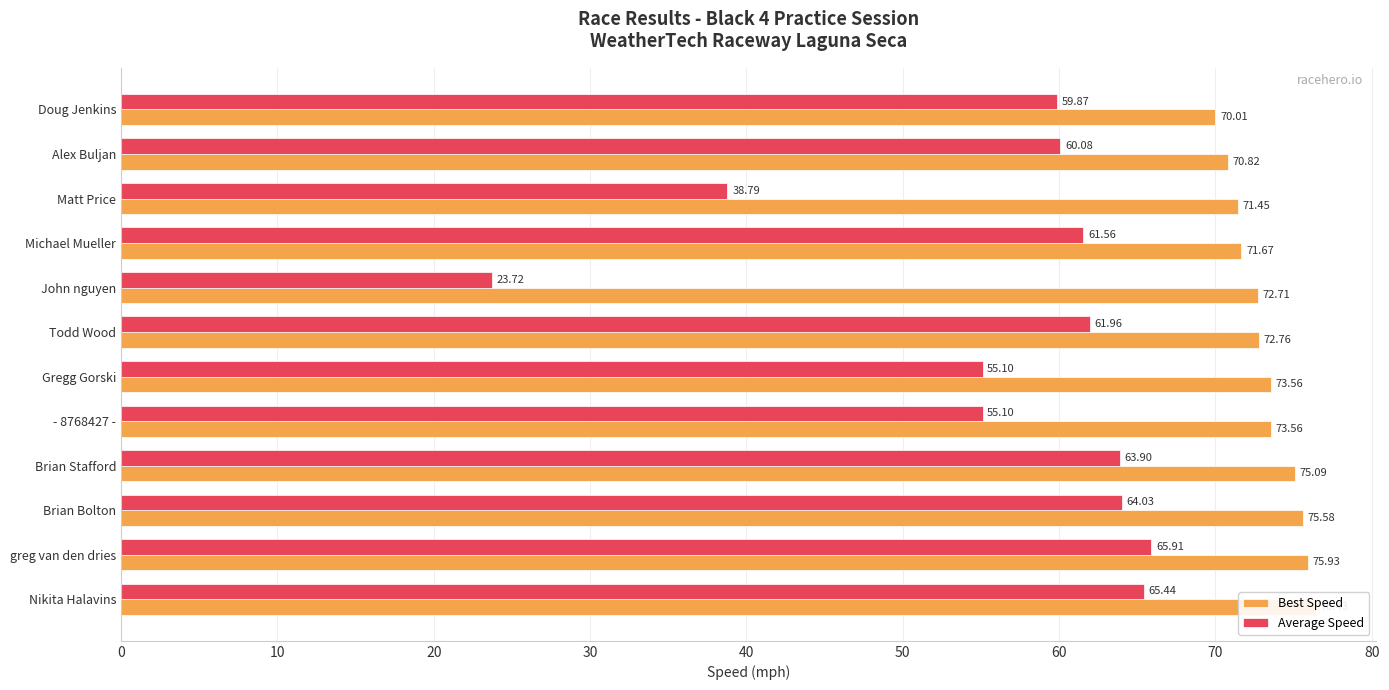

What is the highest value of the Best Speed series?

76.4